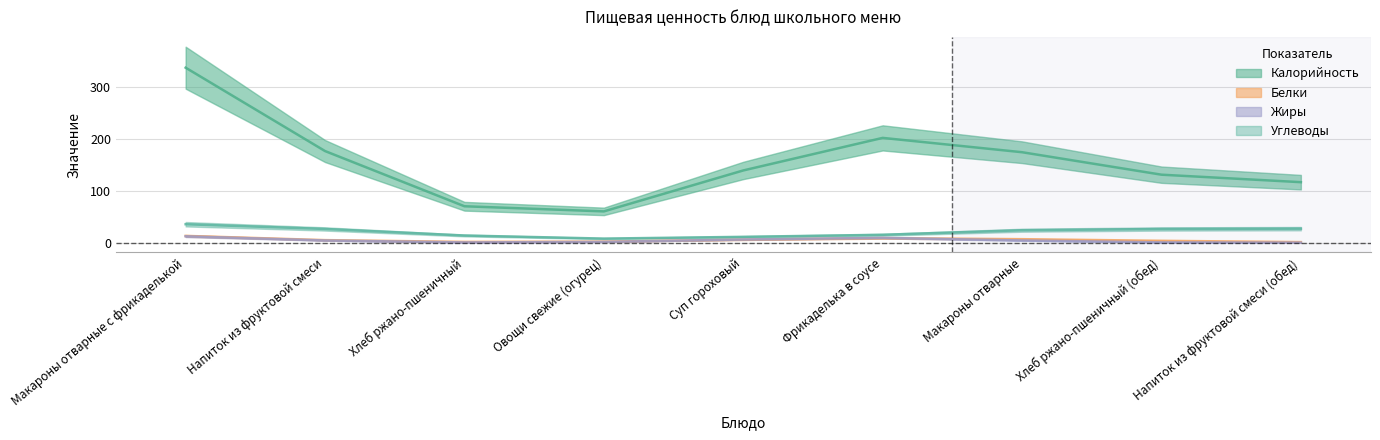

Is the value of Белки at Напиток из фруктовой смеси greater than the value of Жиры at Напиток из фруктовой смеси?

No